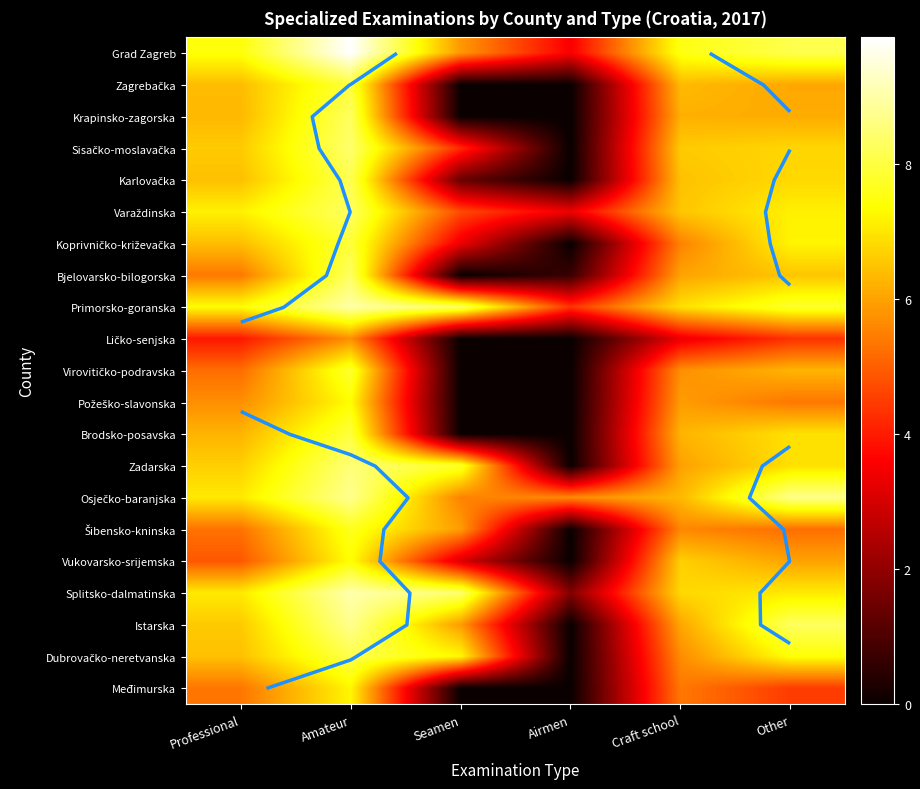

How many data points in Brodsko-posavska are above 6?

4